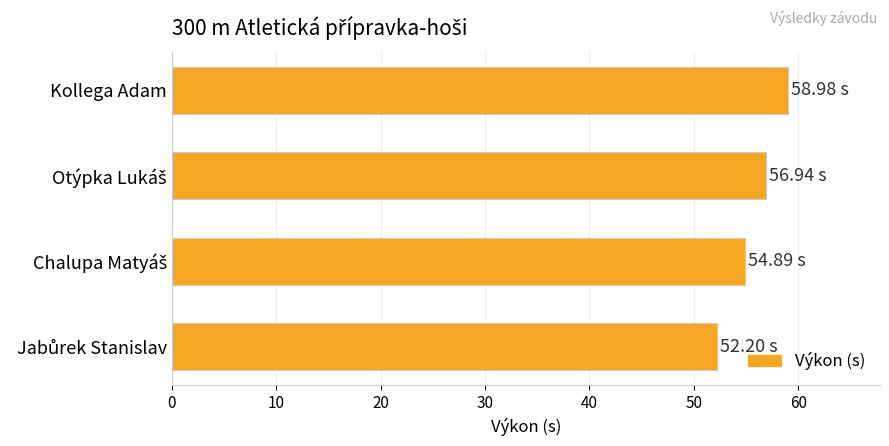

What is the average value?

55.8